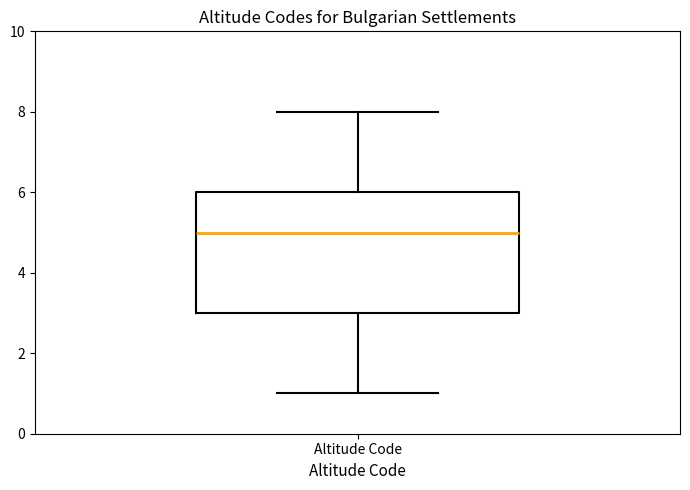

Transcribe this box plot: give where the median line is, the range the box spans, and where the two whiskers end, as read against the y-axis. The values are not printed on the chart, so give them approximately, as read against the axis.

median 5, box 3 to 6, whiskers 1 to 8